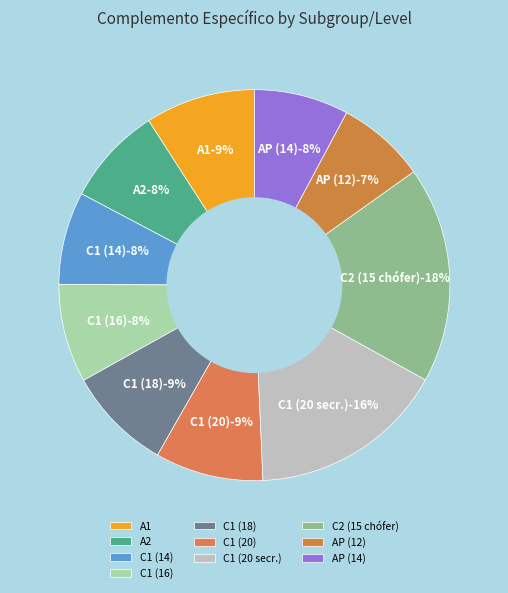

Approximately how many times larger is the value at AP (12) compared to A2?

0.9